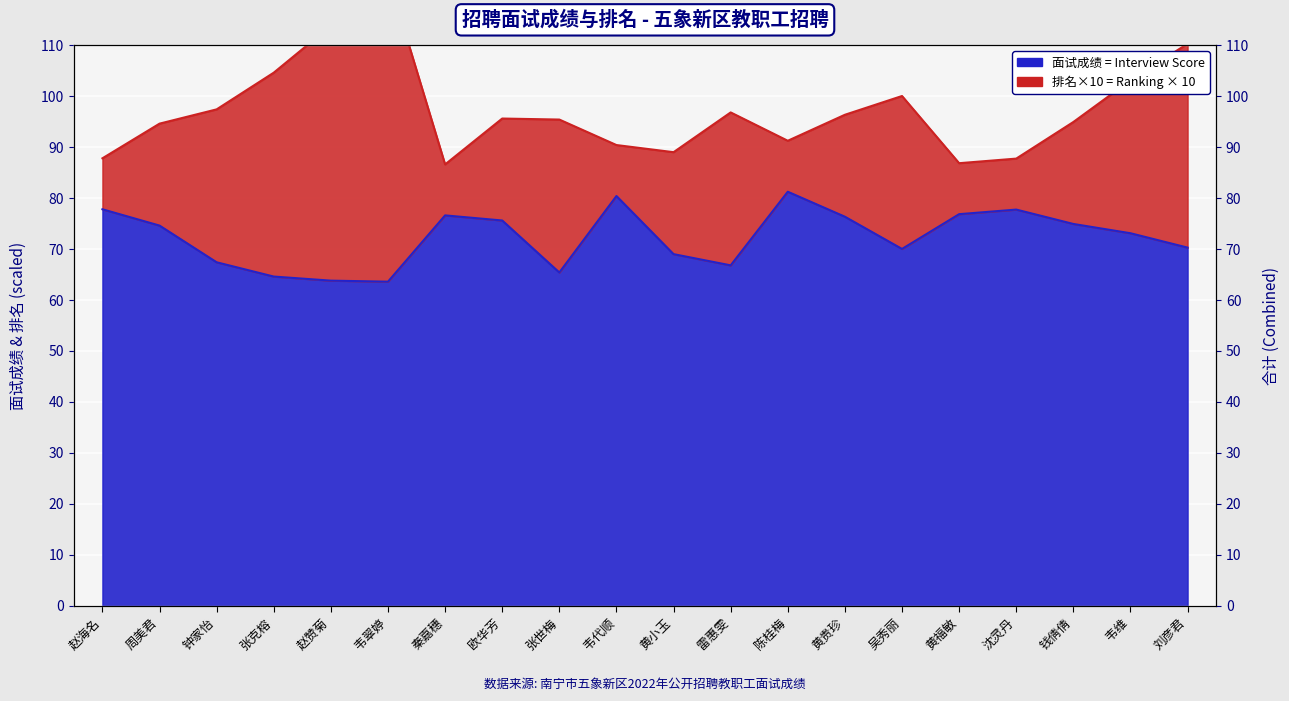

Reading right to left, what are all the values shown in this chart?

刘彦君=70.3	韦维=73.1	钱倩倩=74.9	沈灵丹=77.7	黄福敏=76.8	吴秀丽=70.0	黄贵珍=76.3	陈桂梅=81.2	雷惠雯=66.8	黄小玉=69.0	韦代顺=80.4	张世梅=65.4	欧华芳=75.6	秦嘉穗=76.6	韦翠婷=63.6	赵赞菊=63.8	张克榕=64.6	钟家怡=67.4	周美君=74.6	赵海名=77.8